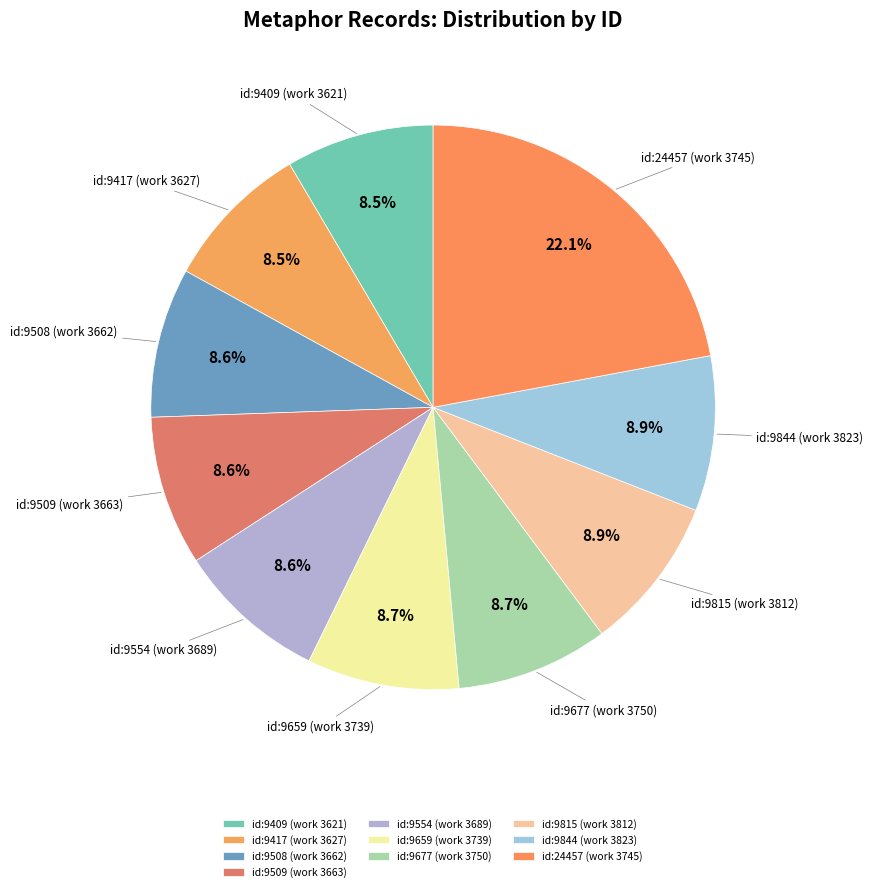

Does any single category account for the majority?

No